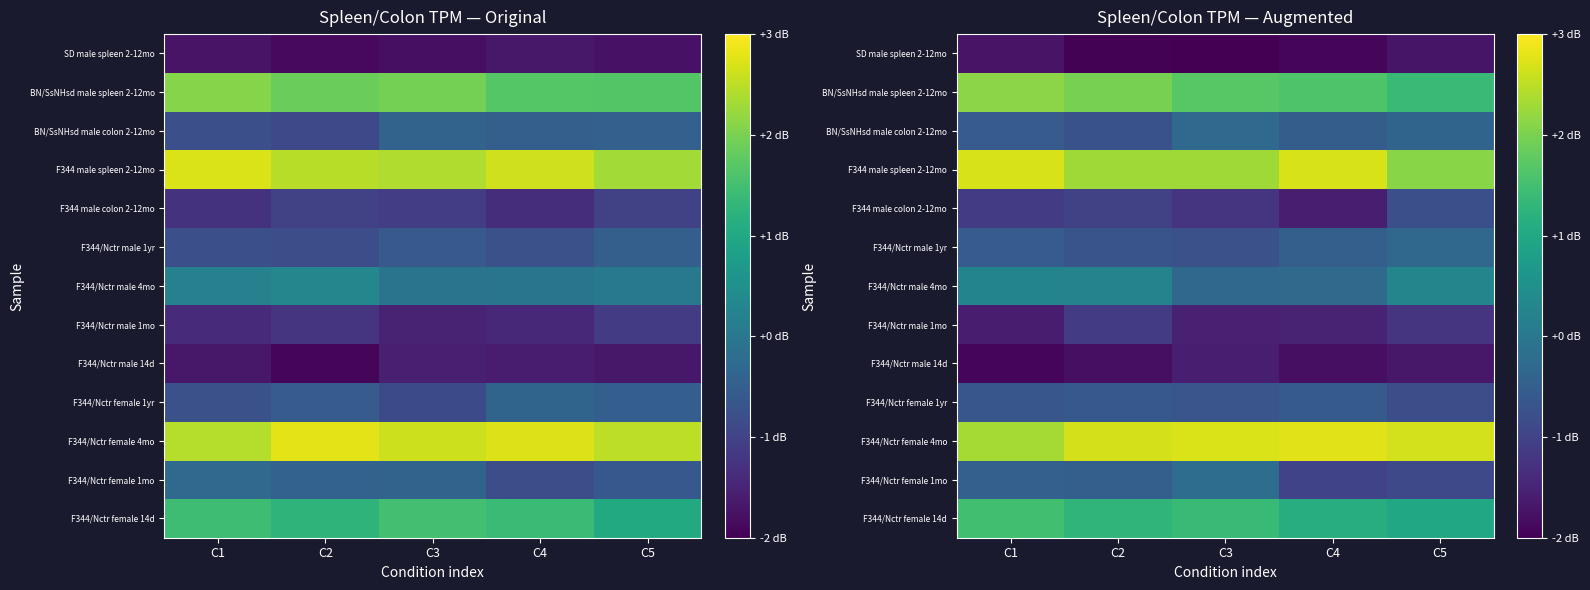

Between C2 and C4, which series saw the biggest shift?

F344 male colon 2-12mo